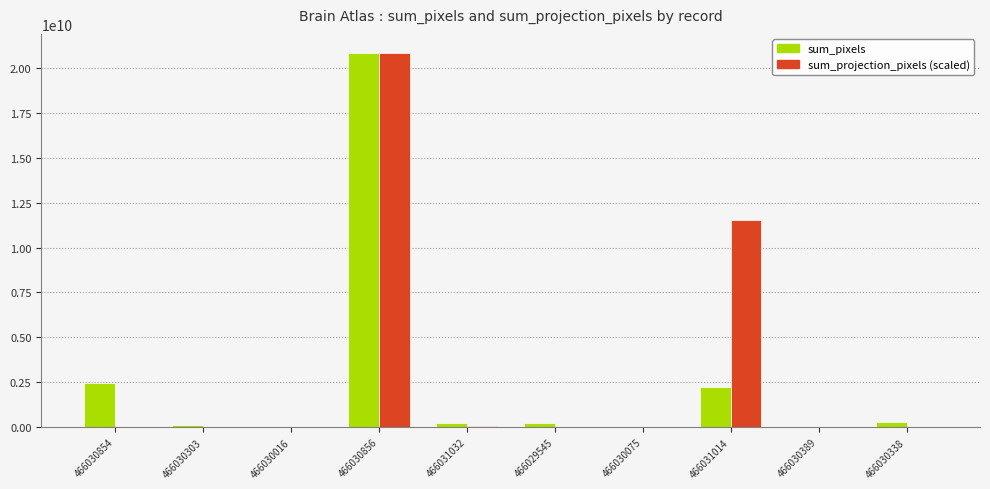

At which category is the sum across all series the highest?

466030856